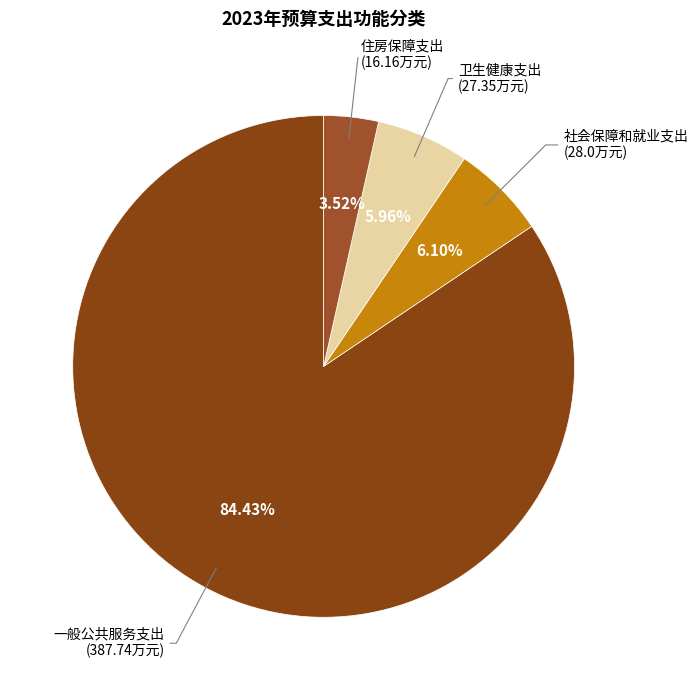

Does any single category account for the majority?

Yes